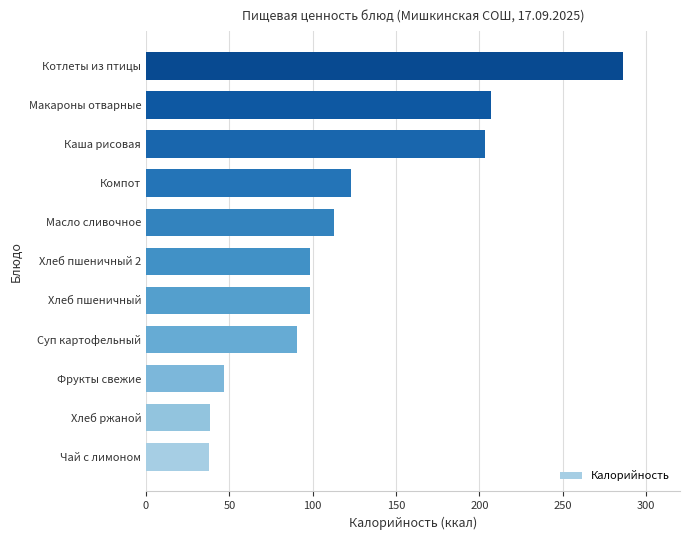

The chart shows a value of 98.4 at Хлеб пшеничный. True or false?

True